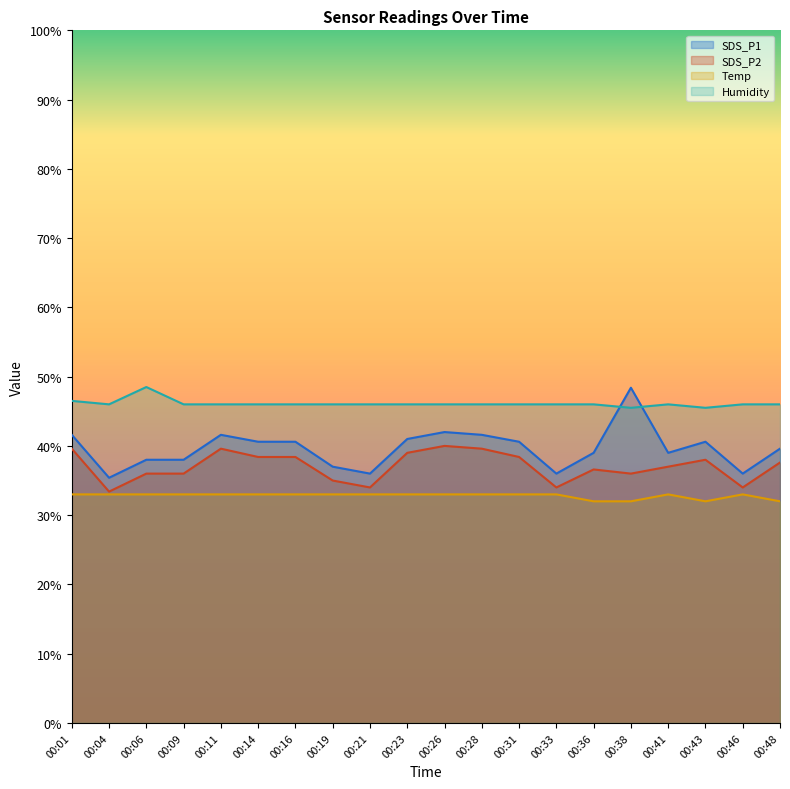

How many lines are shown in the chart?

4